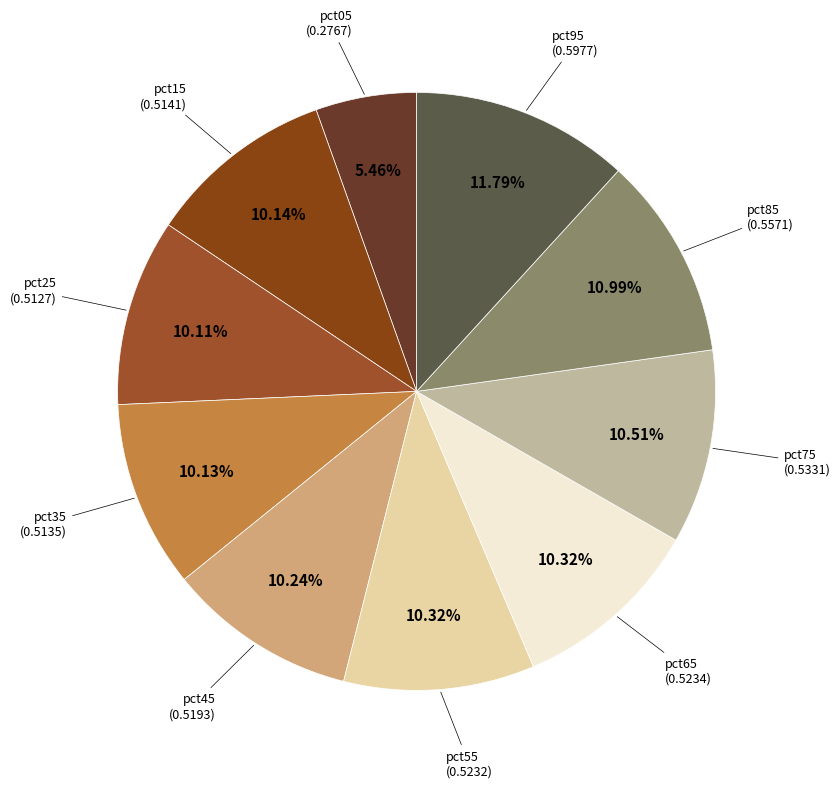

What is the smallest slice in the pie chart?

pct05